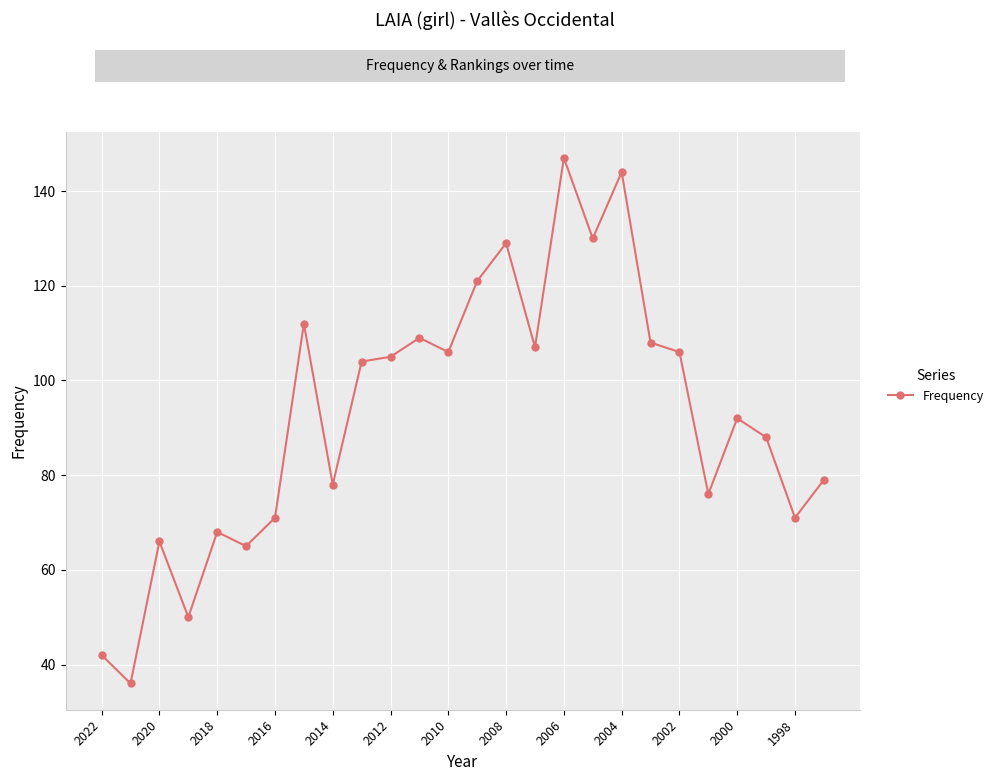

What is the maximum value shown in the chart?

147